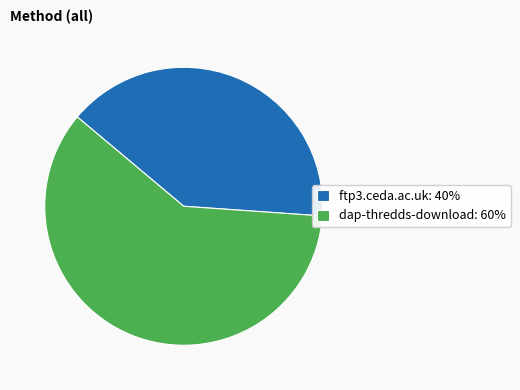

The ftp3.ceda.ac.uk slice represents 40% of the pie. True or false?

True